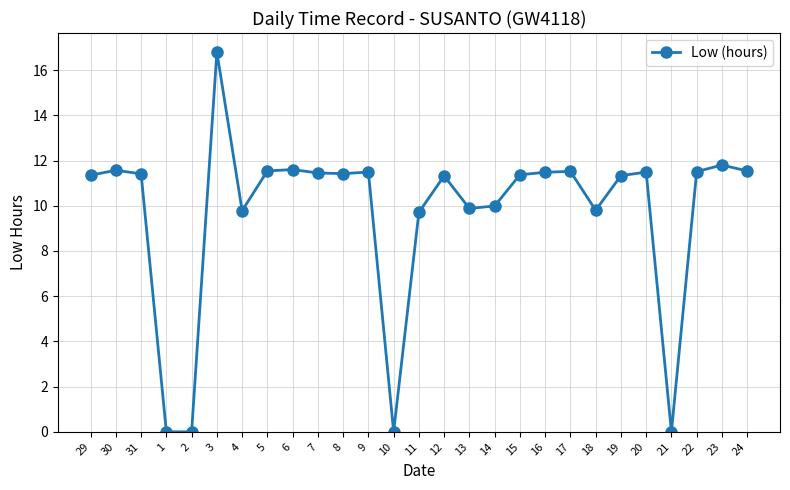

How many values exceed 11?

18